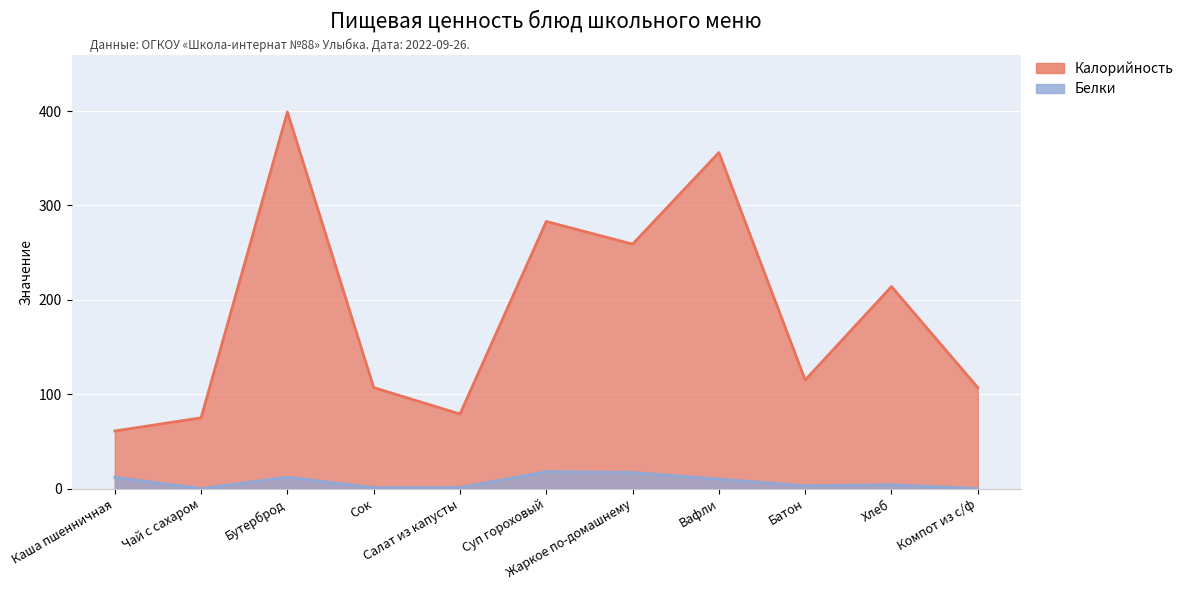

At which label does Белки first exceed 4?

Каша пшенничная